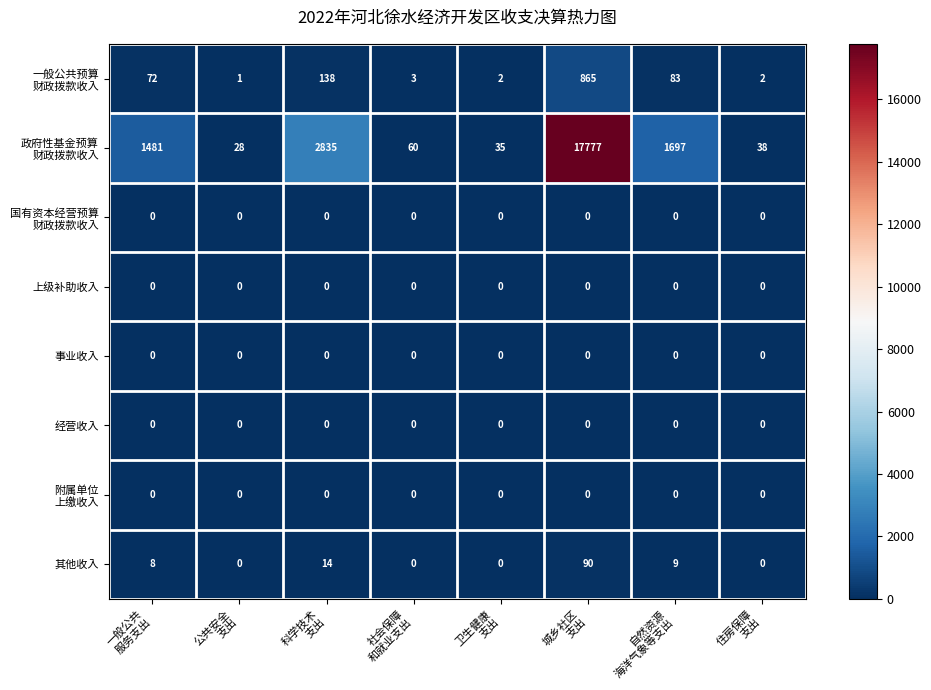

At how many categories does at least one series exceed 855?

4